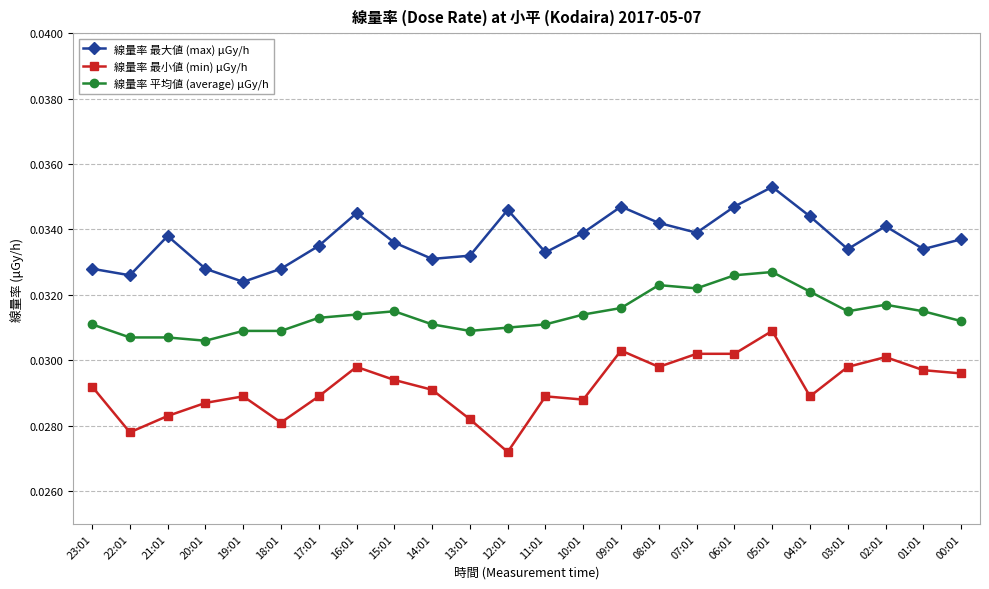

What are all the series names shown in the legend?

線量率 最大値 (max) μGy/h, 線量率 最小値 (min) μGy/h, 線量率 平均値 (average) μGy/h